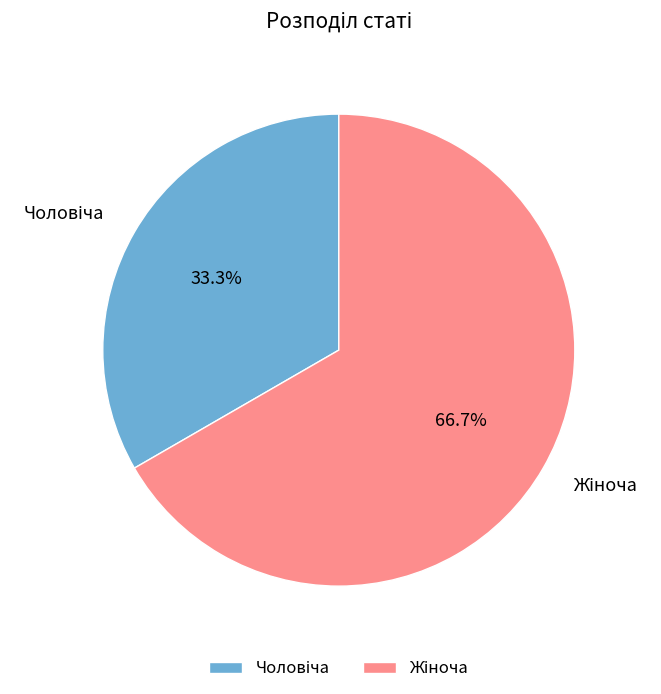

Is there any slice that represents more than half of the pie?

Yes